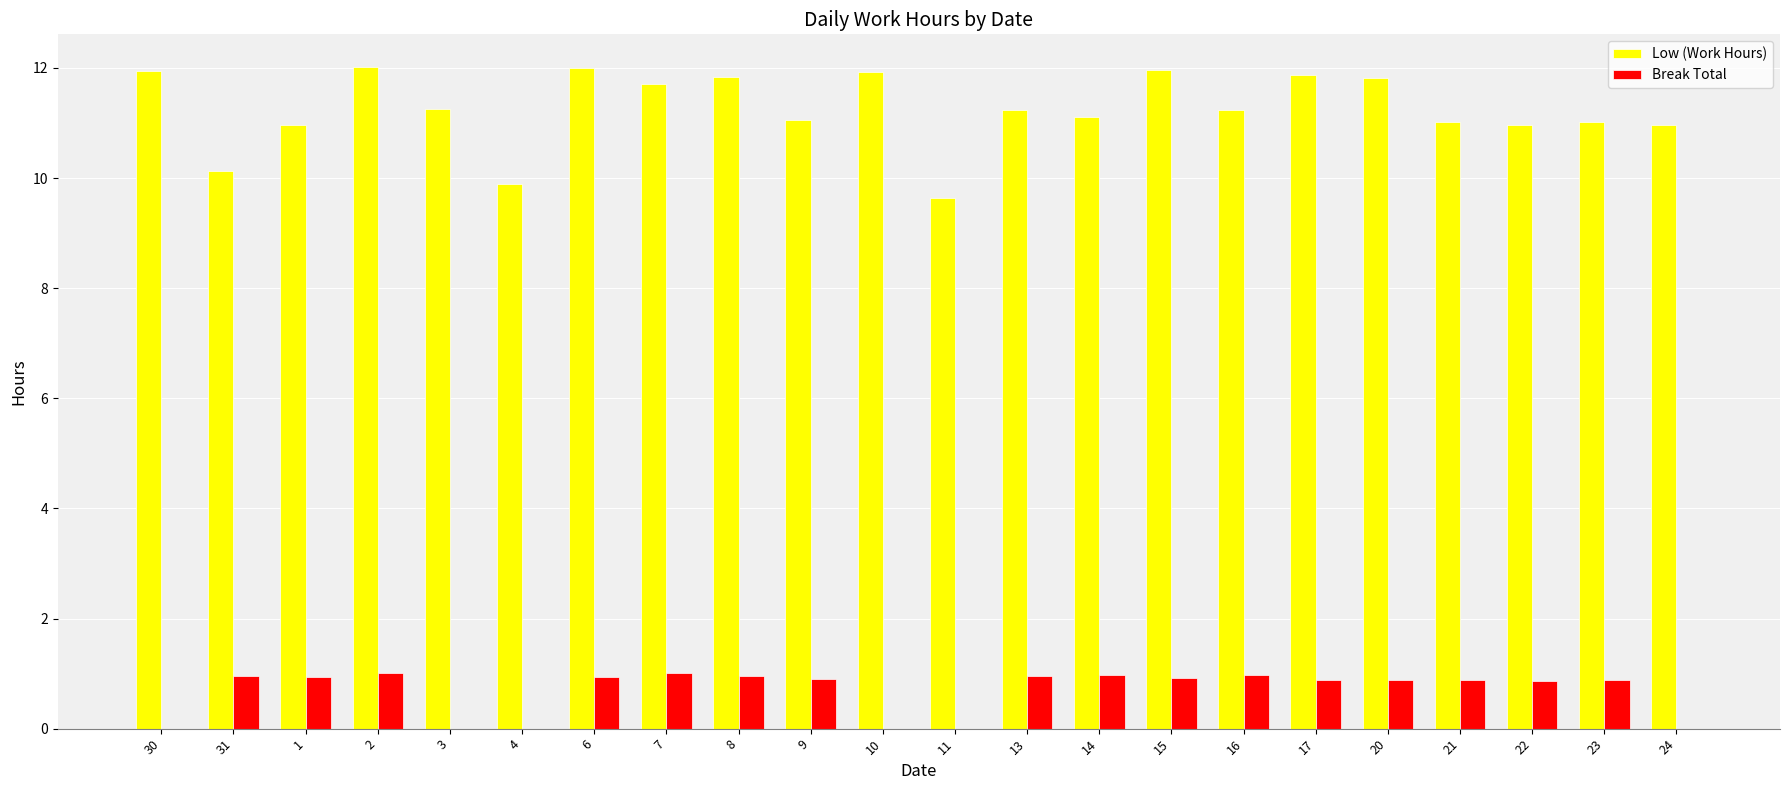

True or false: Break Total has a value of 1.4 at 22.

False